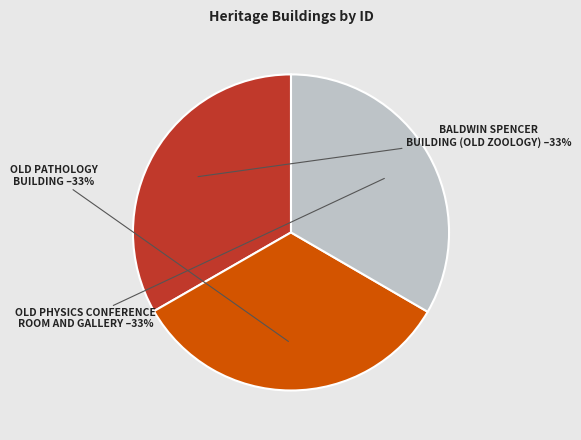

The BALDWIN SPENCER BUILDING (OLD ZOOLOGY) slice represents 44% of the pie. True or false?

False